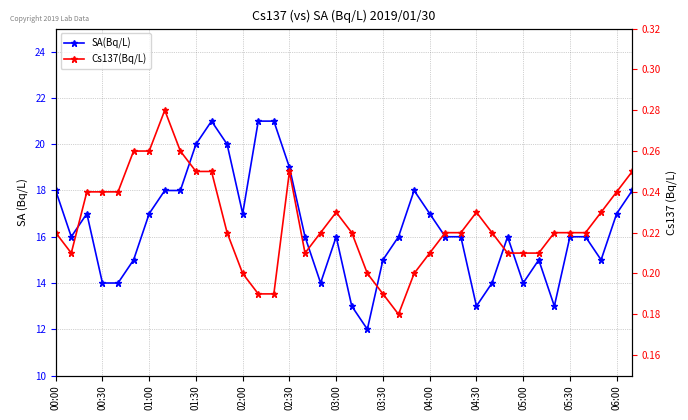

Is this an area chart (filled region under the line)?

No